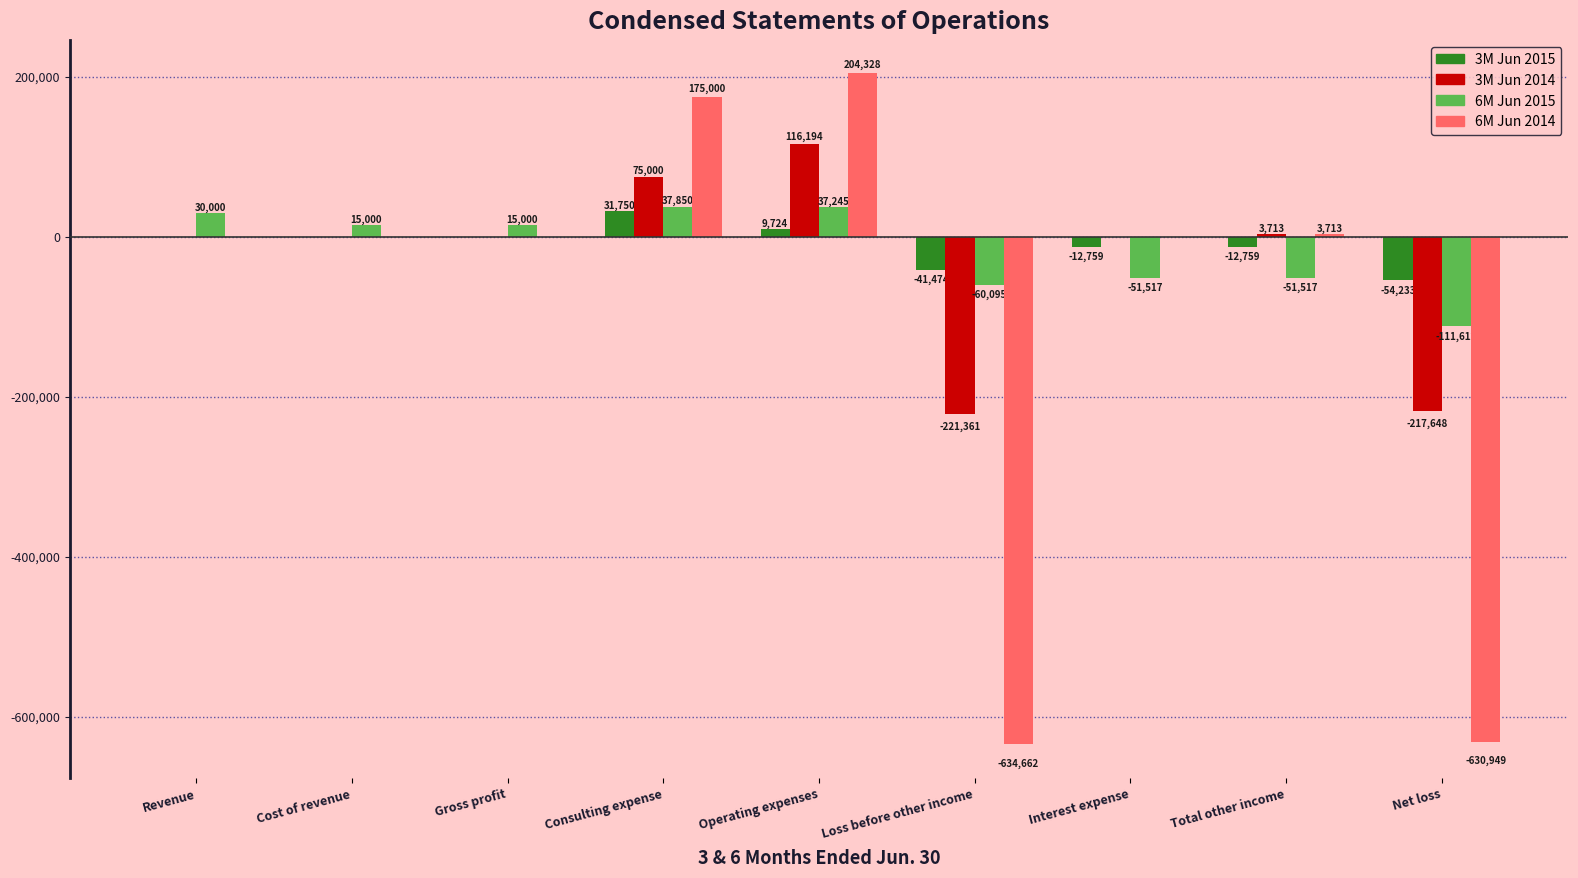

What is the sum of all 3M Jun 2015 values?

-79751